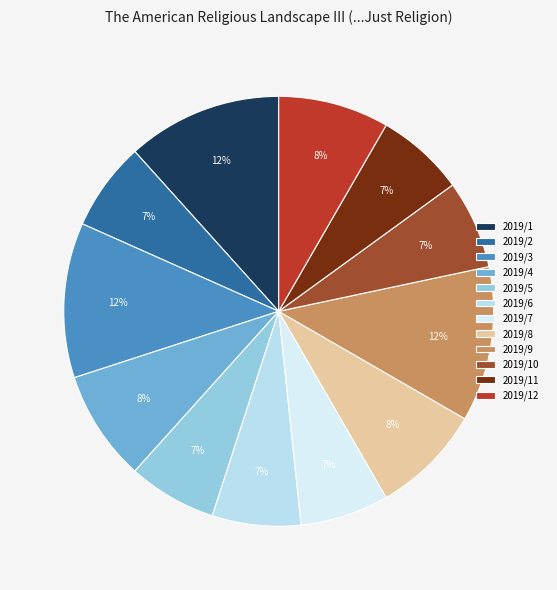

Rank the categories by value from highest to lowest.

2019/1, 2019/3, 2019/9, 2019/4, 2019/8, 2019/12, 2019/2, 2019/5, 2019/6, 2019/7, 2019/10, 2019/11